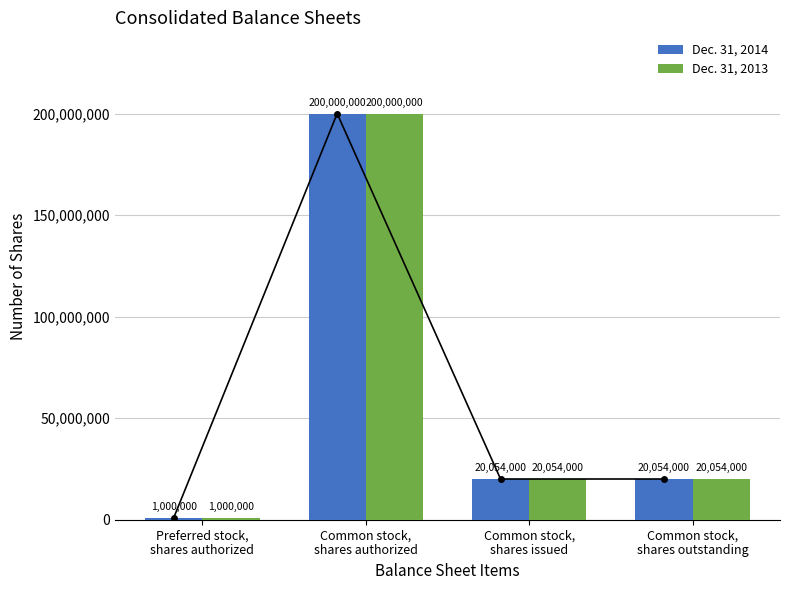

Which has a higher value, Common stock,
shares outstanding or Preferred stock,
shares authorized?

Common stock,
shares outstanding